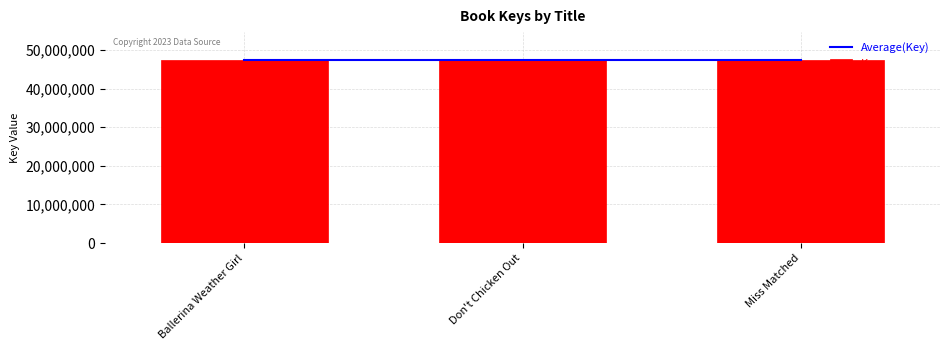

Where is Average(Key) nearest to the value 47507296?

Ballerina Weather Girl